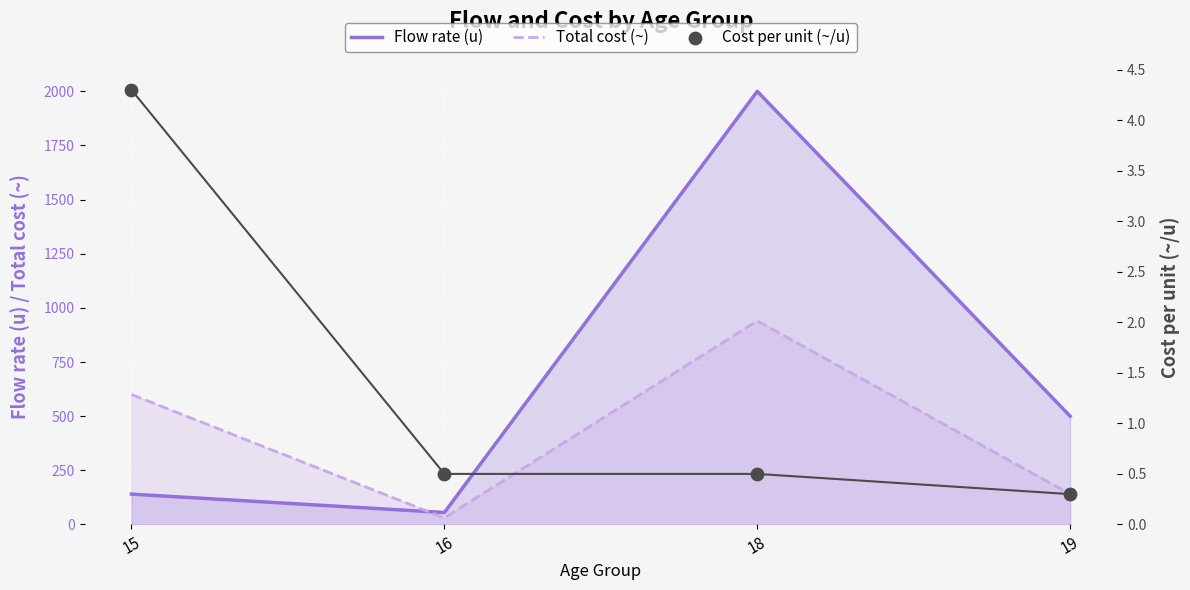

Is the value of Cost per unit (~/u) at 19 greater than the value of Flow rate (u) at 16?

No